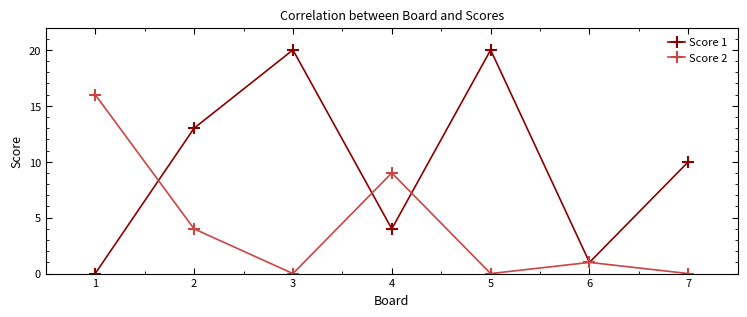

List the series in order of their peak value, highest first.

Score 1, Score 2